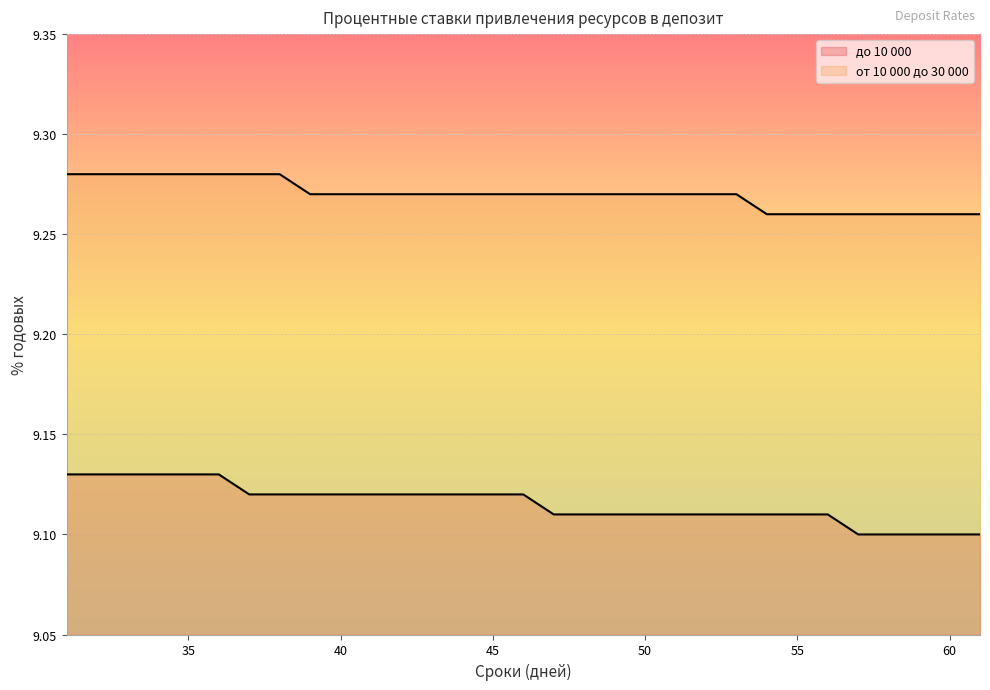

What is the maximum value for от 10 000 до 30 000?

9.3